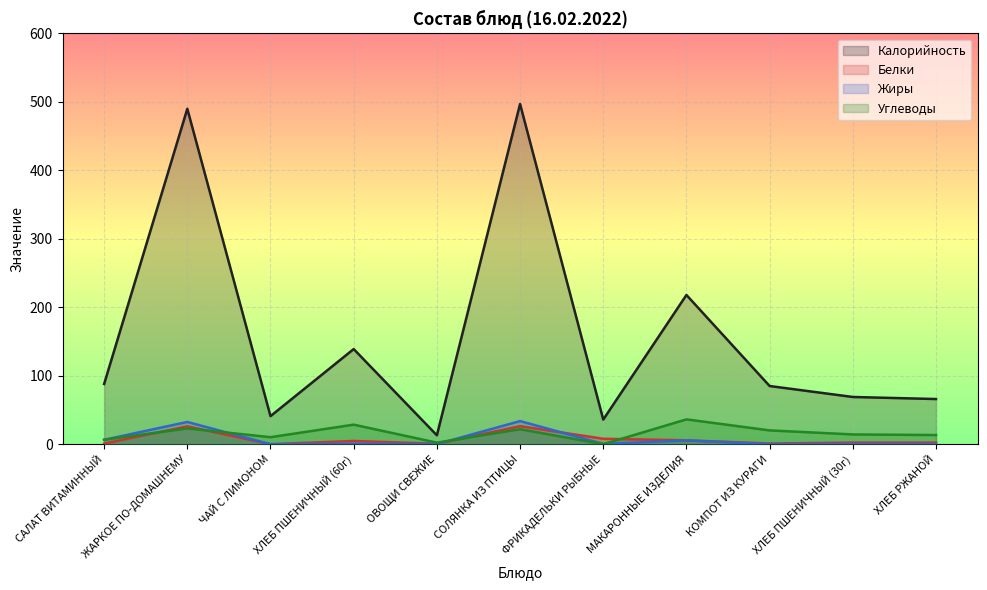

At how many categories does at least one series exceed 287?

2